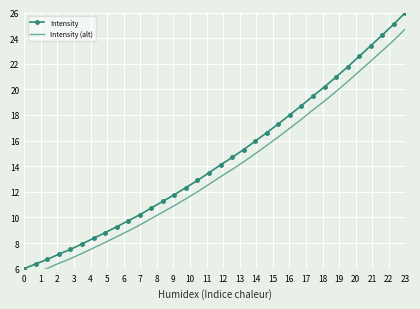

At 13, list the series in order from smallest to largest.

Intensity (alt), Intensity